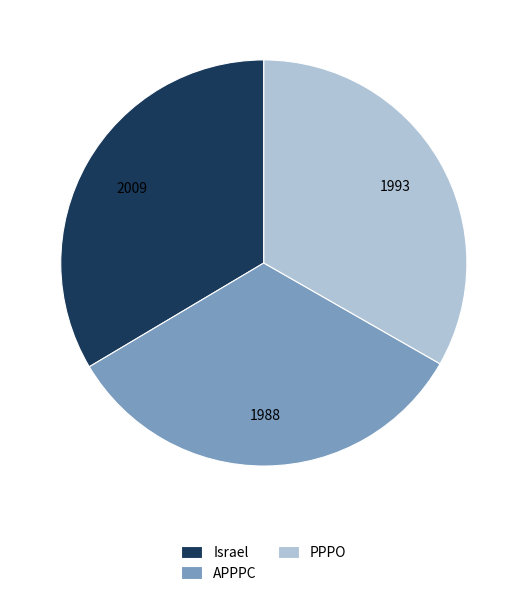

Count the number of slices in the pie.

3